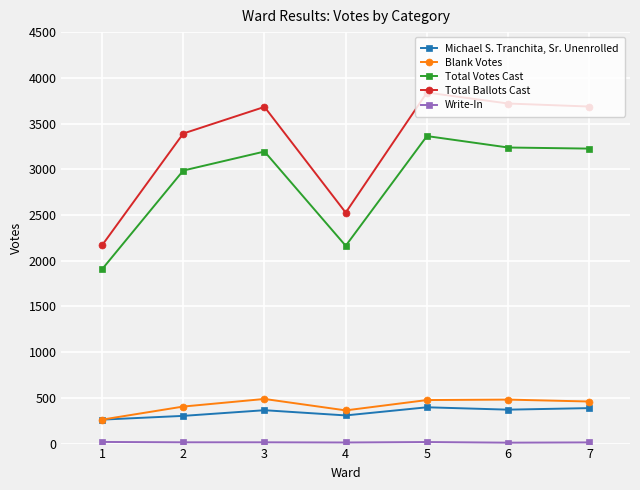

Which series has the largest total across all categories?

Total Ballots Cast